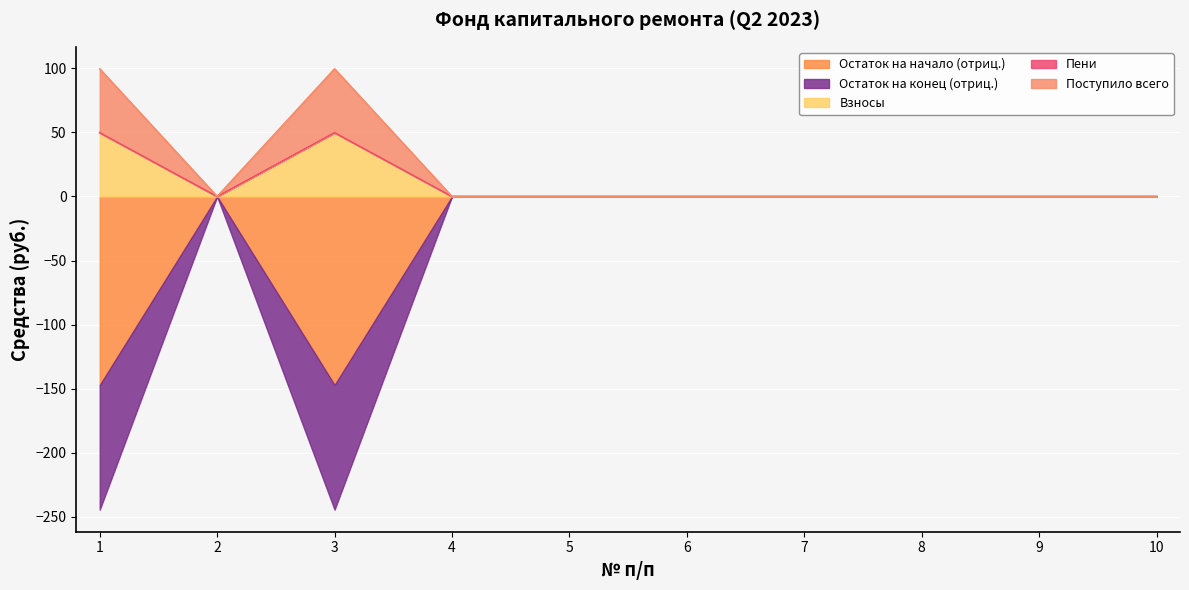

What is the average value of the Пени series?

10.0